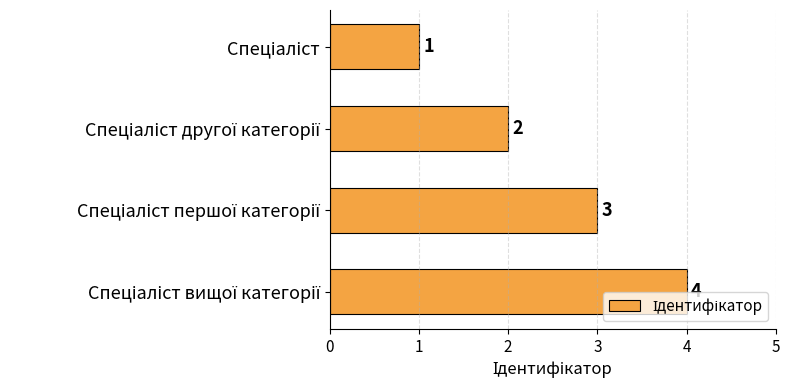

How many values are between 2 and 4?

3